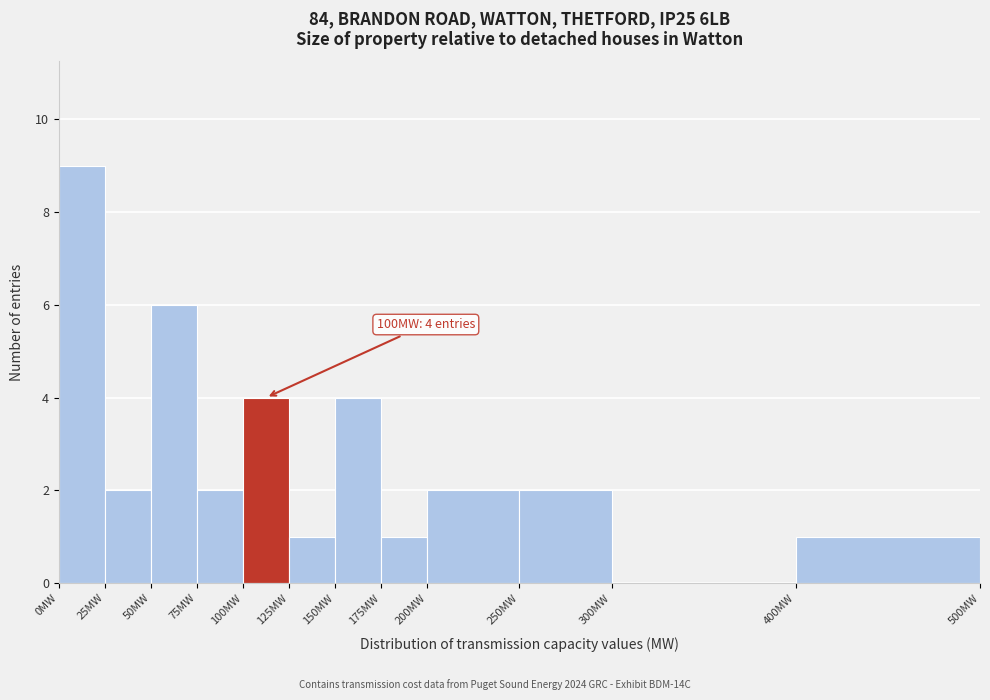

Over which range of the x-axis is the bar tallest?

0 to 25